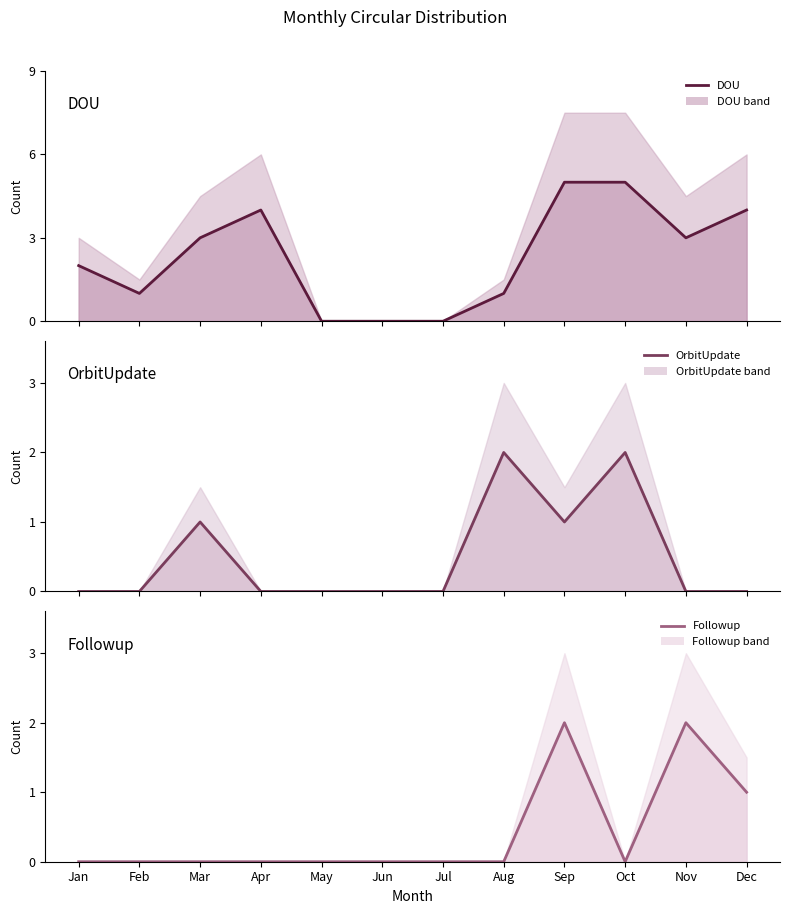

Is the value of Followup at Jul greater than the value of DOU at Oct?

No